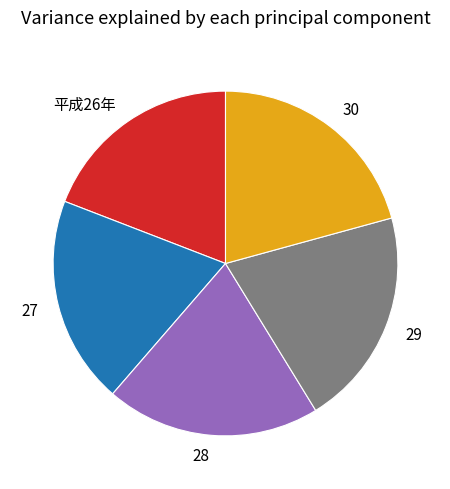

Between 28 and 平成26年, which is larger?

28